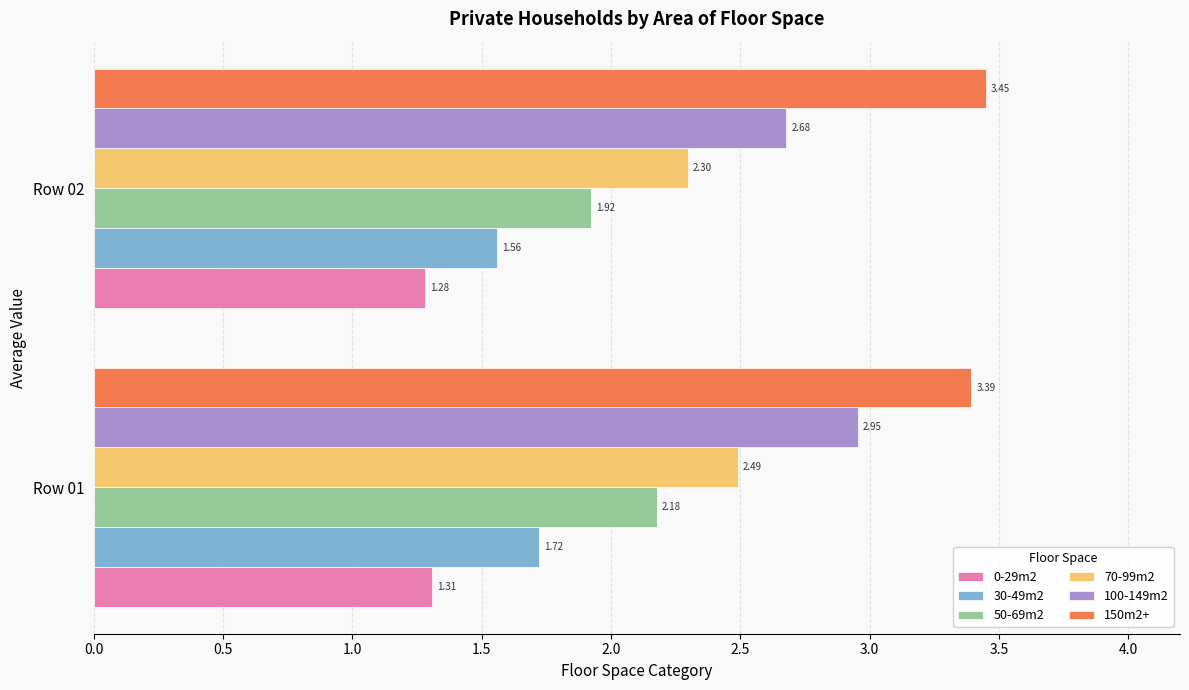

List the labels in order of 30-49m2 value, largest first.

Row 01, Row 02